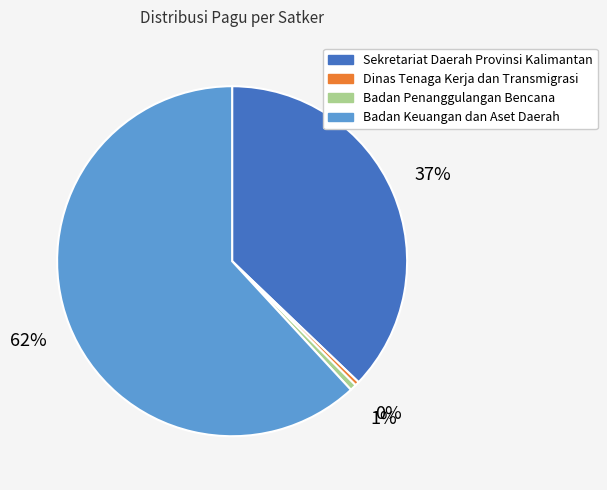

Between Badan Penanggulangan Bencana and Badan Keuangan dan Aset Daerah, which is larger?

Badan Keuangan dan Aset Daerah